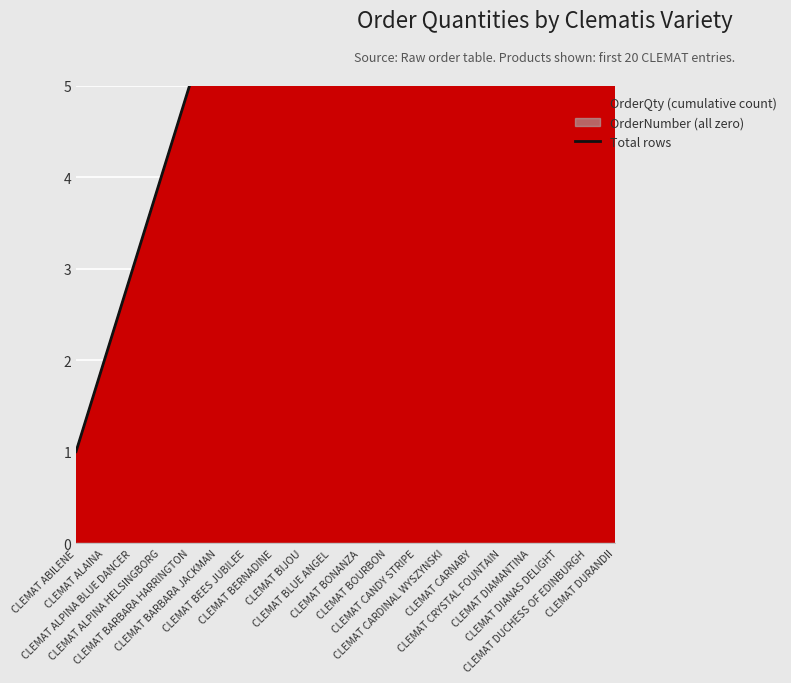

How many data points are less than 11?

10